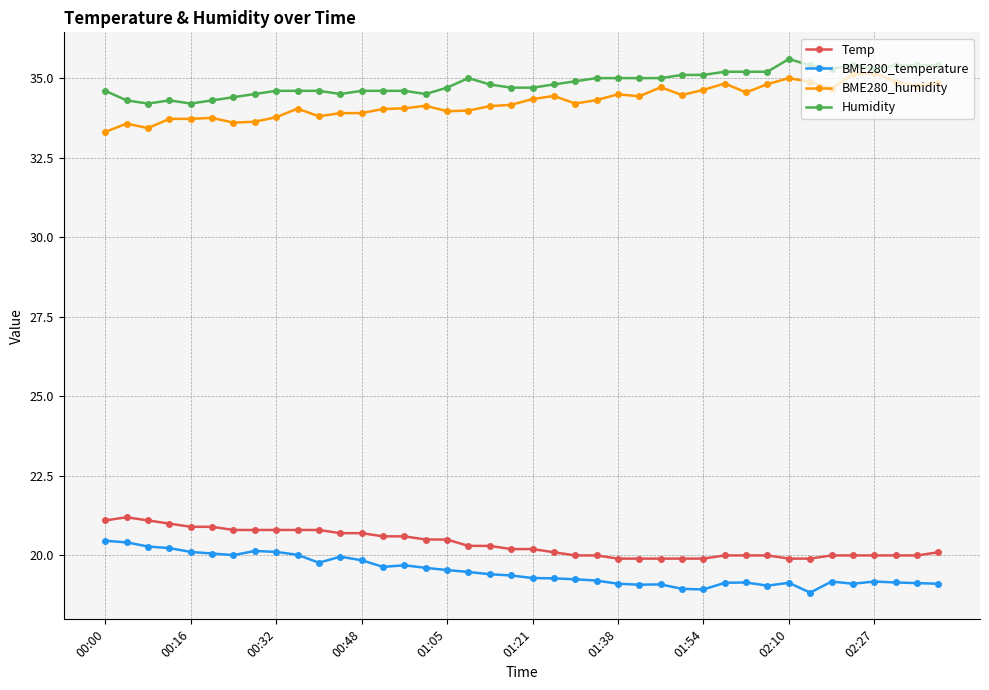

What is the highest value of the BME280_humidity series?

35.2